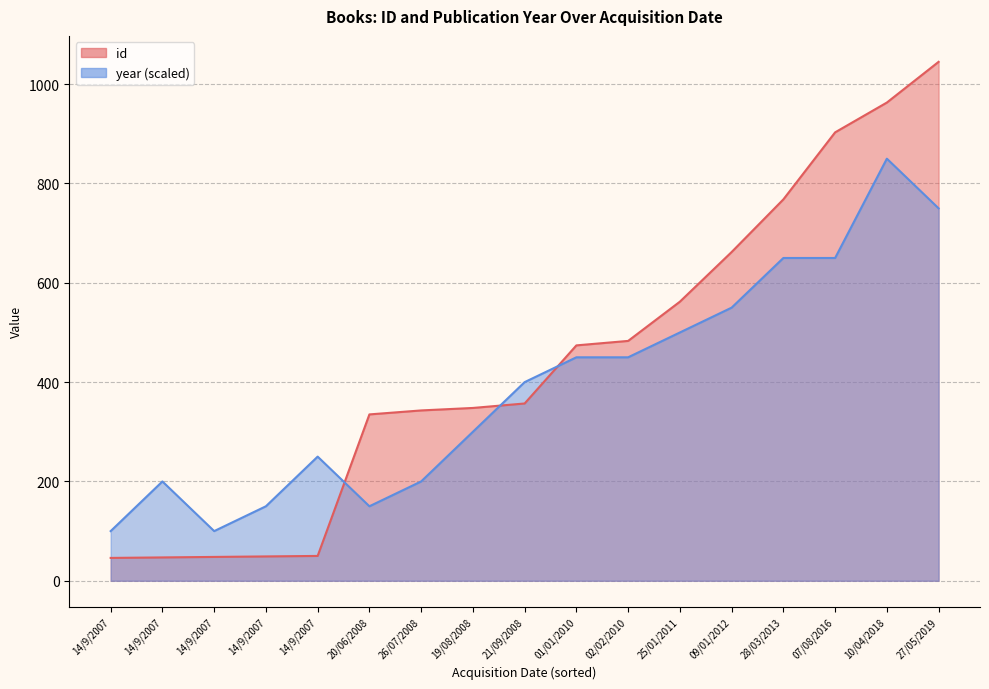

Reading left to right, what are all the values shown in this chart?

id: 46	47	48	49	50	335	343	348	357	474	483	562	662	768	903	963	1045
year: 100	200	100	150	250	150	200	300	400	450	450	500	550	650	650	850	750